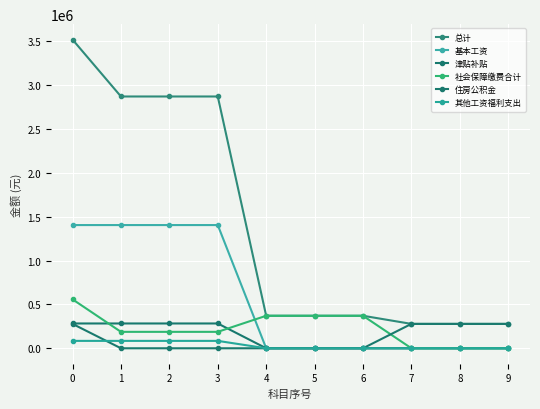

What is the difference between the maximum and minimum values in the 总计 series?

3240621.0